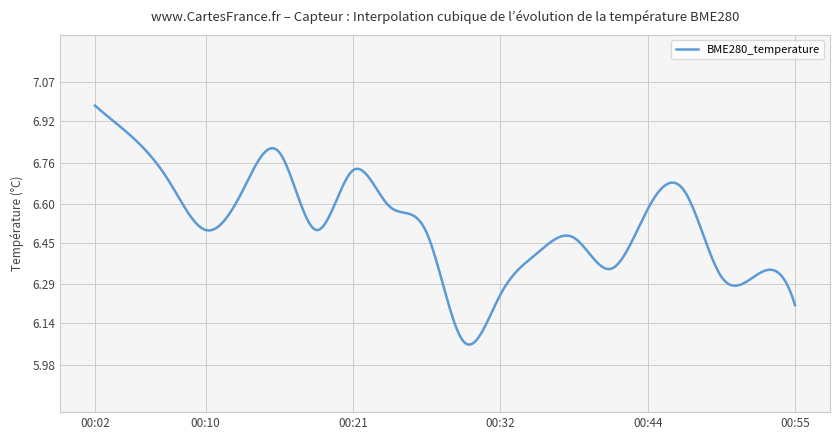

What is the value of the 3rd point from the left?

6.7